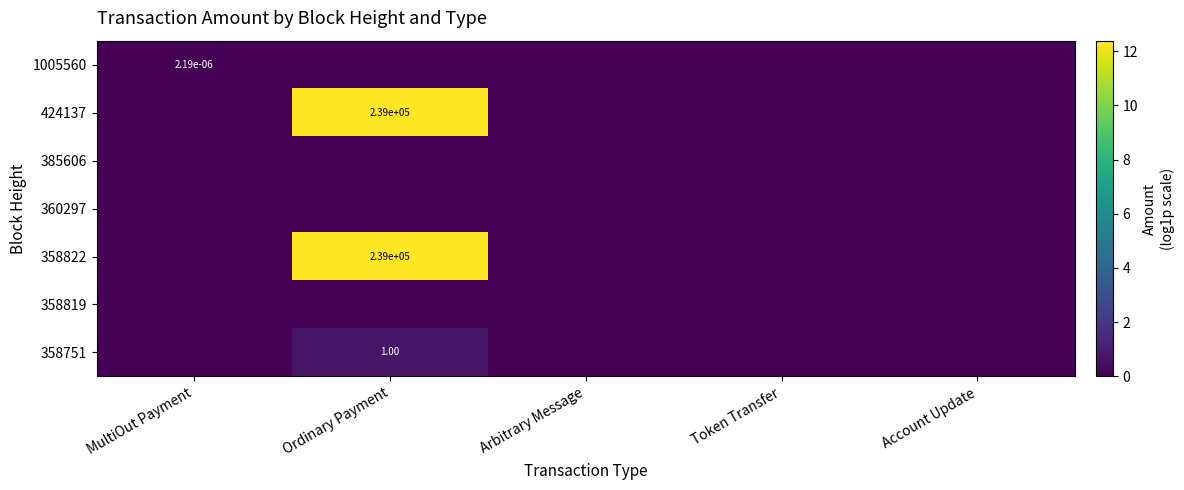

Is the value of 358751 at Ordinary Payment greater than the value of 360297 at Ordinary Payment?

Yes